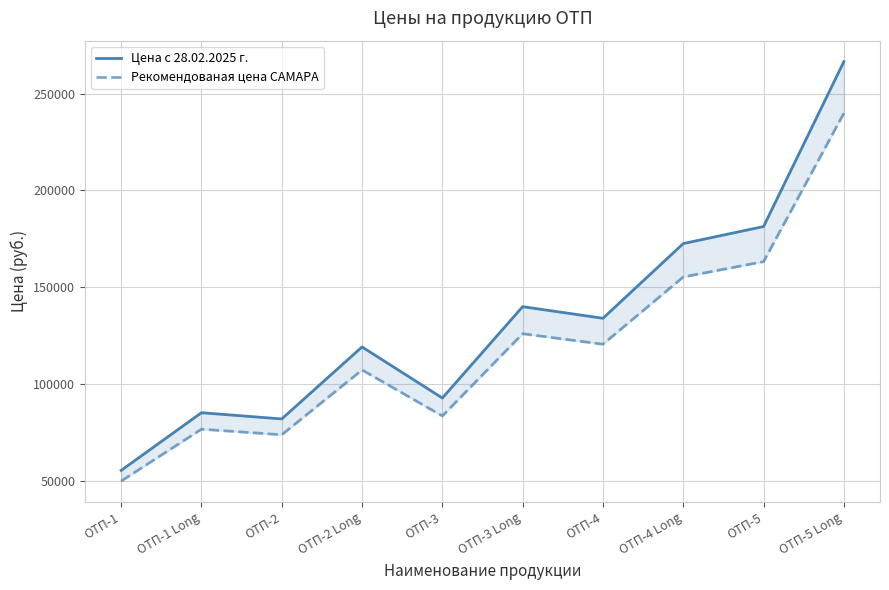

What is the difference between the second highest and minimum values in the Цена с 28.02.2025 г. series?

126000